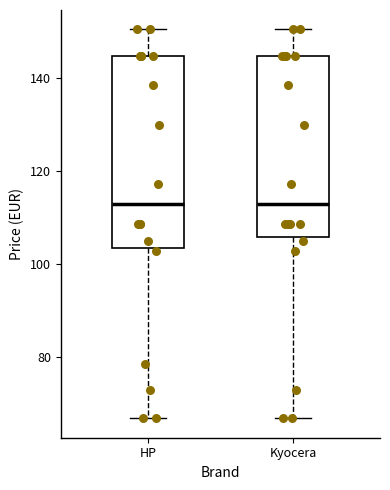

Reading left to right, transcribe this box plot: for each box, give where its median line is, the range the box spans, and where its two whiskers end, as read against the y-axis. The values are not printed on the chart, so give them approximately, as read against the axis.

HP: median 112, box 104 to 144, whiskers 66 to 150
Kyocera: median 112, box 106 to 144, whiskers 66 to 150